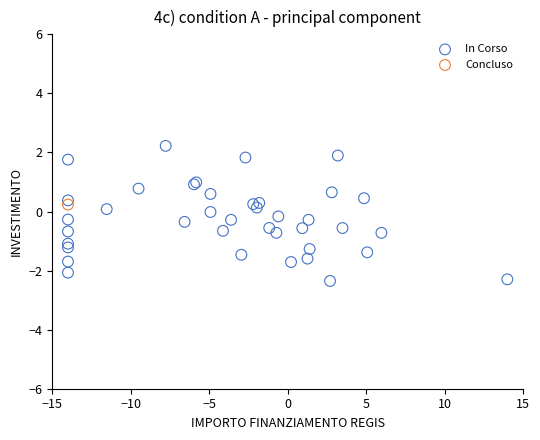

What are all the series names shown in the legend?

In Corso, Concluso